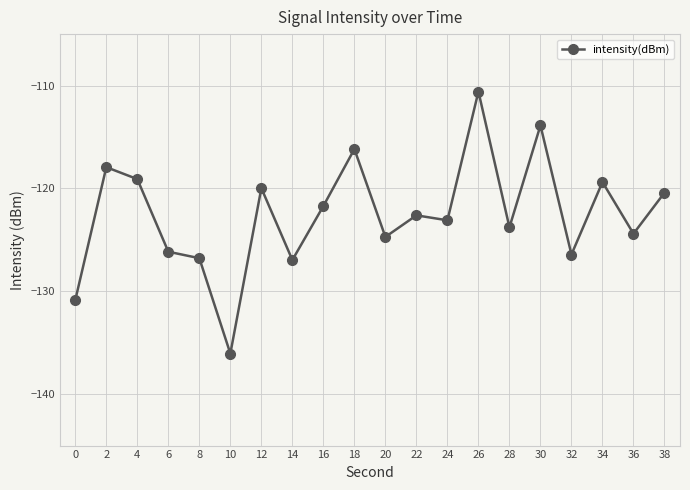

What is the sum of all values?

-2451.0